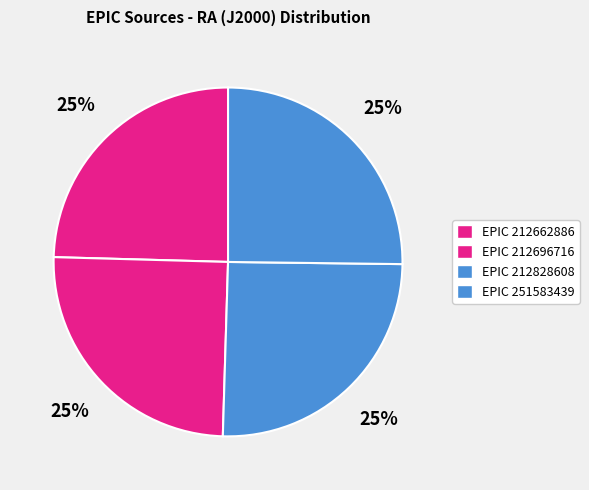

Rank the categories by value from highest to lowest.

212828608, 251583439, 212696716, 212662886